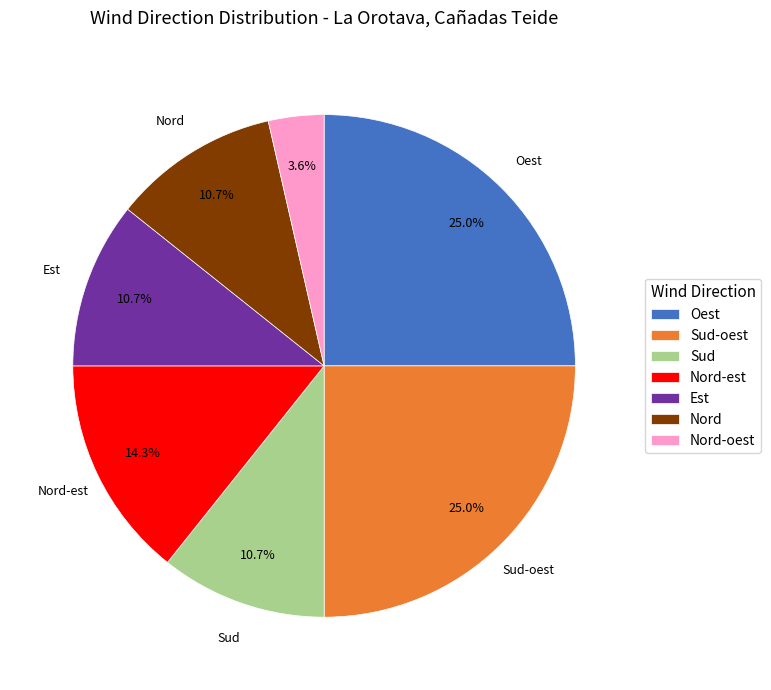

Approximately how many times larger is the value at Nord-est compared to Sud-oest?

0.6